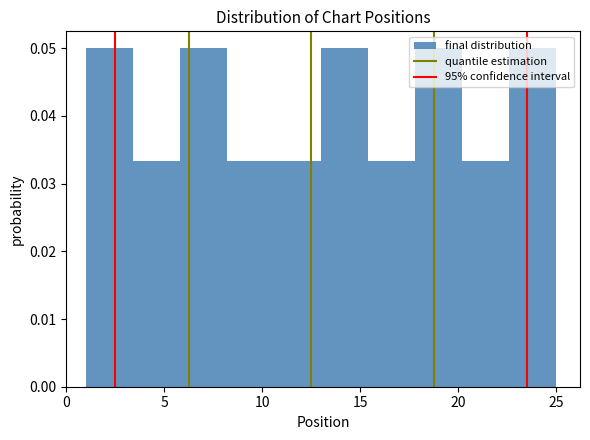

Reading left to right, transcribe this chart: for each bar, give the range it covers on the x-axis and its height. Neither the bar edges nor the heights are printed on the chart, so give them approximately, as read against the axes.

1.0 to 3.4: 0.050
3.4 to 5.8: 0.033
5.8 to 8.2: 0.050
8.2 to 10.6: 0.033
10.6 to 13.0: 0.033
13.0 to 15.4: 0.050
15.4 to 17.8: 0.033
17.8 to 20.2: 0.050
20.2 to 22.6: 0.033
22.6 to 25.0: 0.050